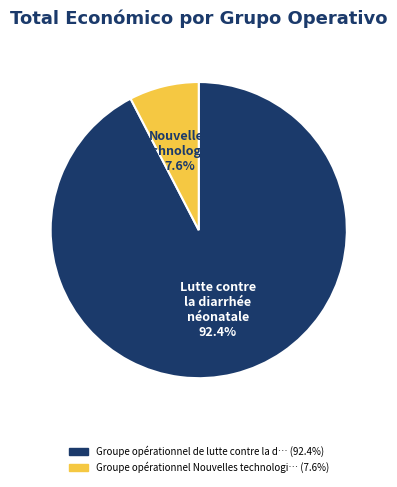

Is there a majority slice in this chart?

Yes